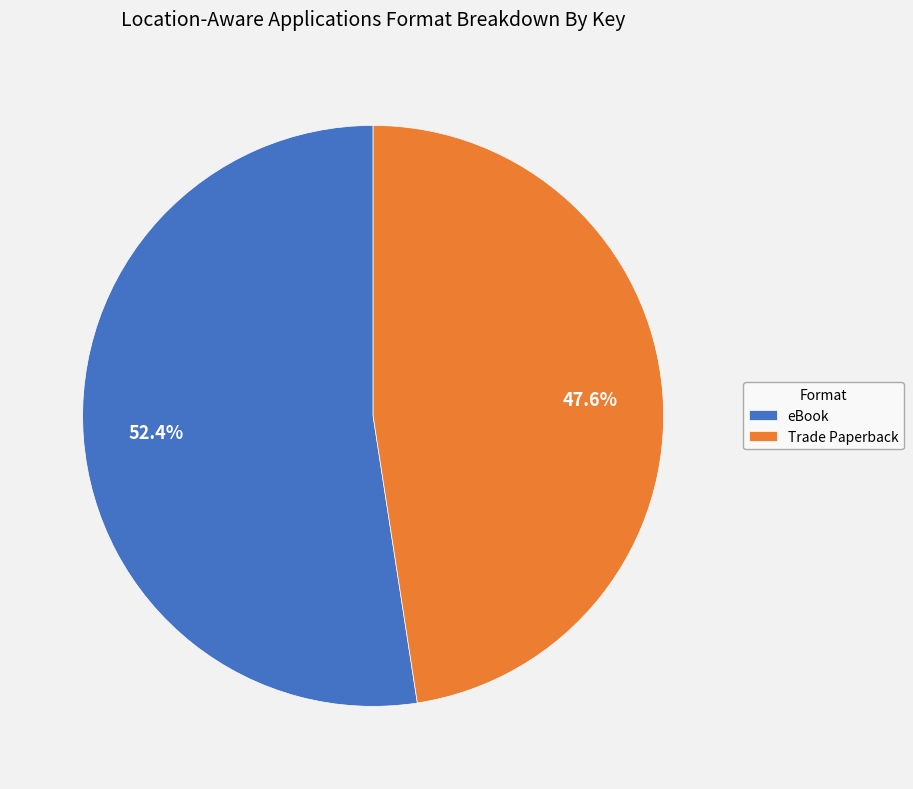

Is Trade Paperback the majority of the pie?

No